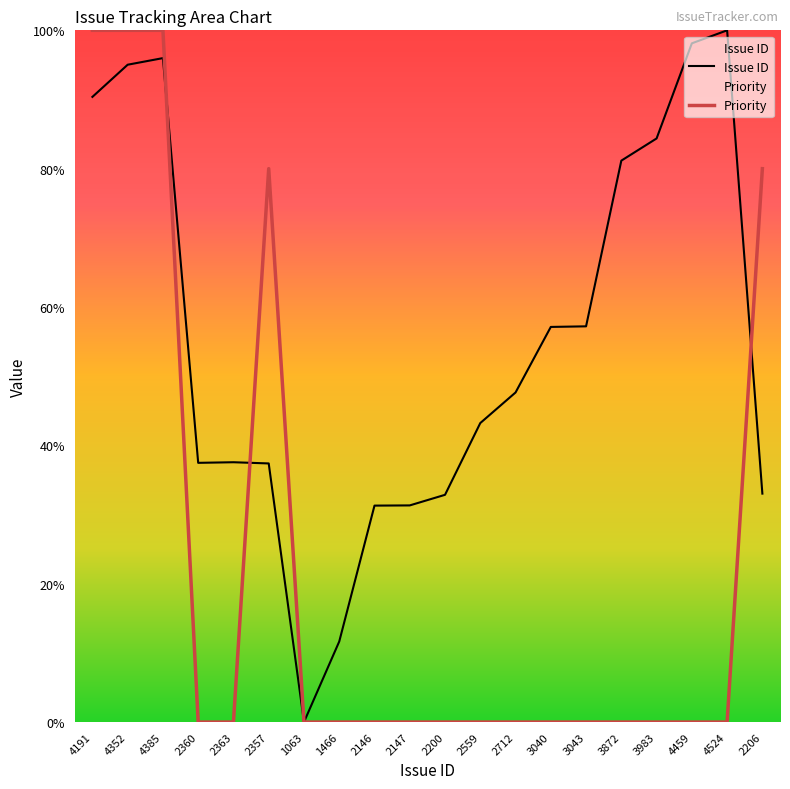

At which category does Issue ID reach its first local peak?

4385